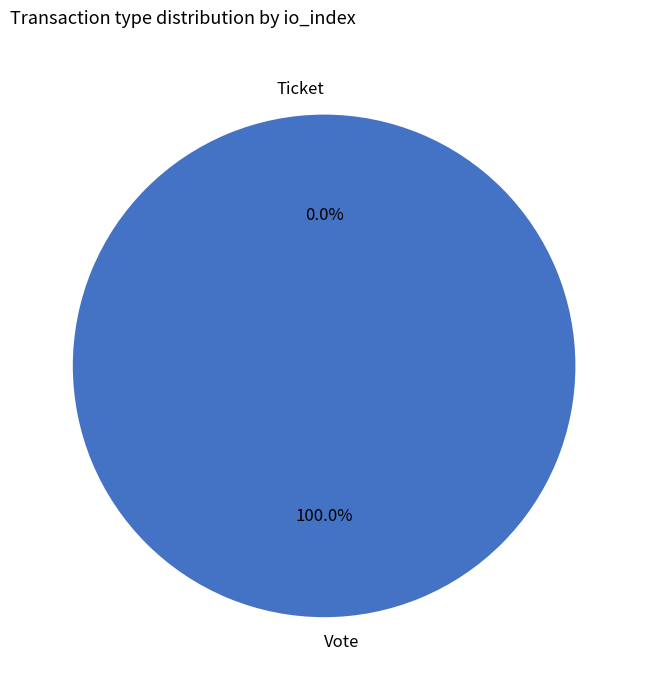

Is the sum of Vote and Ticket greater than half?

Yes